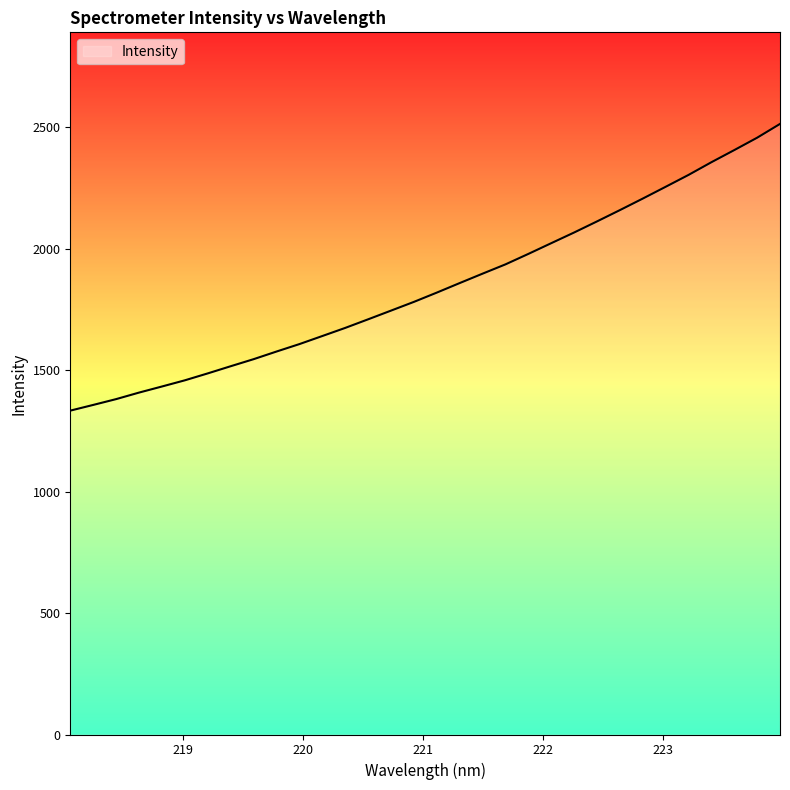

What is the greatest value displayed?

2512.8